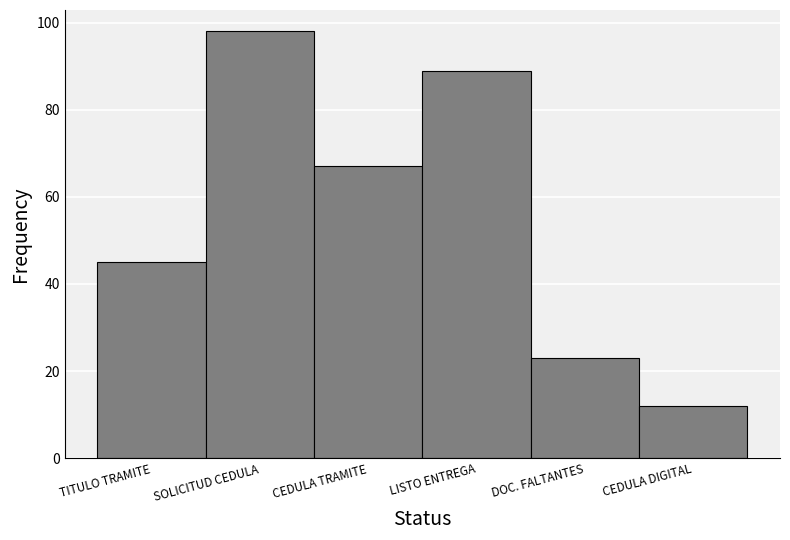

Reading left to right, list all the values displayed in this chart.

TITULO TRAMITE=45	SOLICITUD CEDULA=98	CEDULA TRAMITE=67	LISTO ENTREGA=89	DOC. FALTANTES=23	CEDULA DIGITAL=12